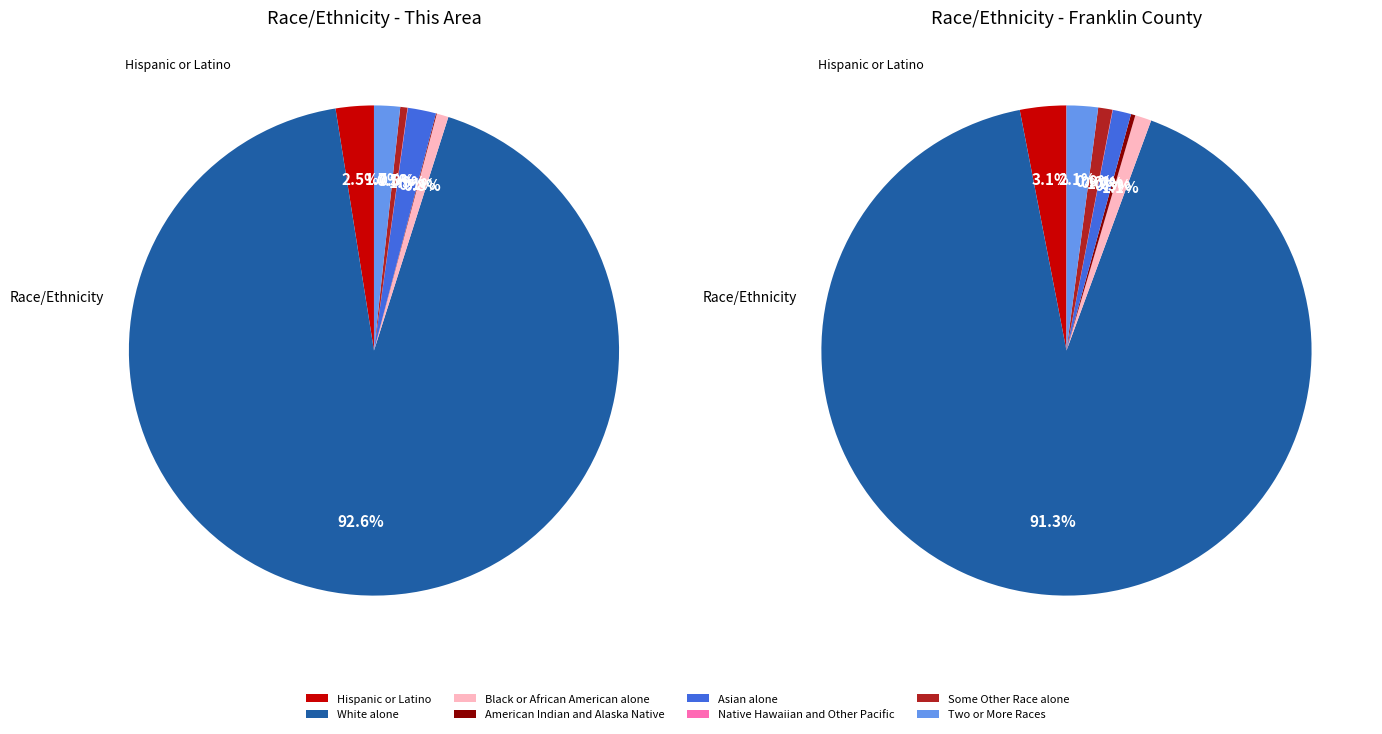

How many slices are in this pie chart?

8